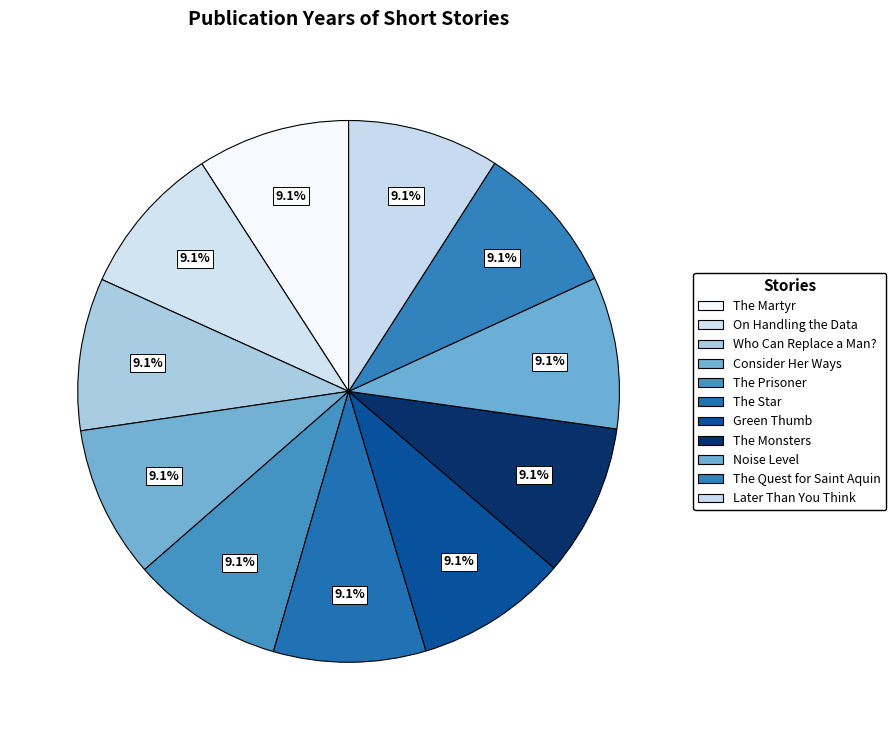

Rank the categories by value from highest to lowest.

The Martyr, On Handling the Data, Who Can Replace a Man?, Consider Her Ways, The Prisoner, The Star, Green Thumb, The Monsters, Noise Level, The Quest for Saint Aquin, Later Than You Think